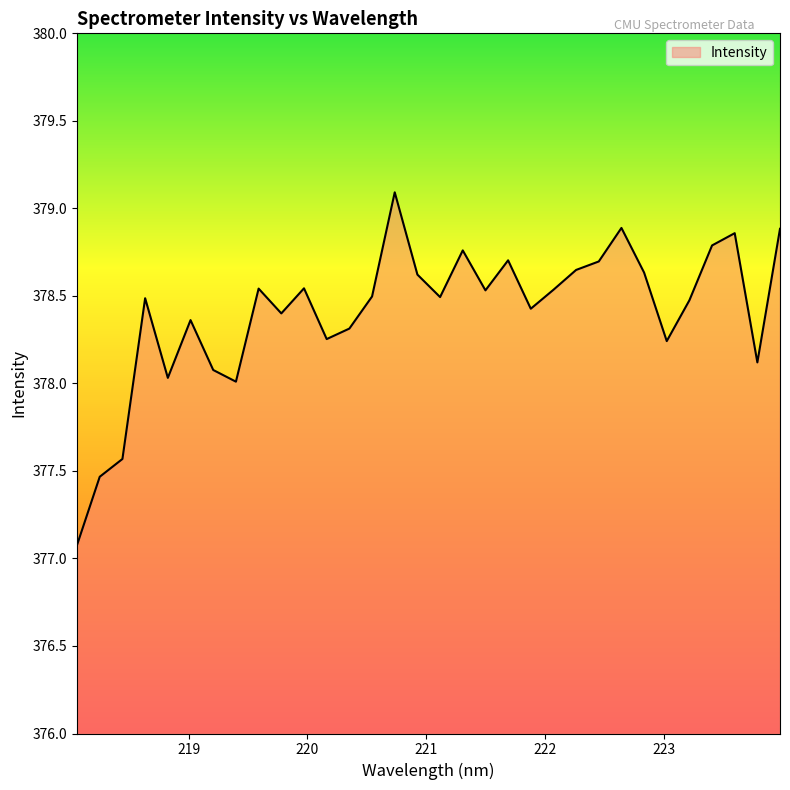

What is the smallest value displayed?

377.1